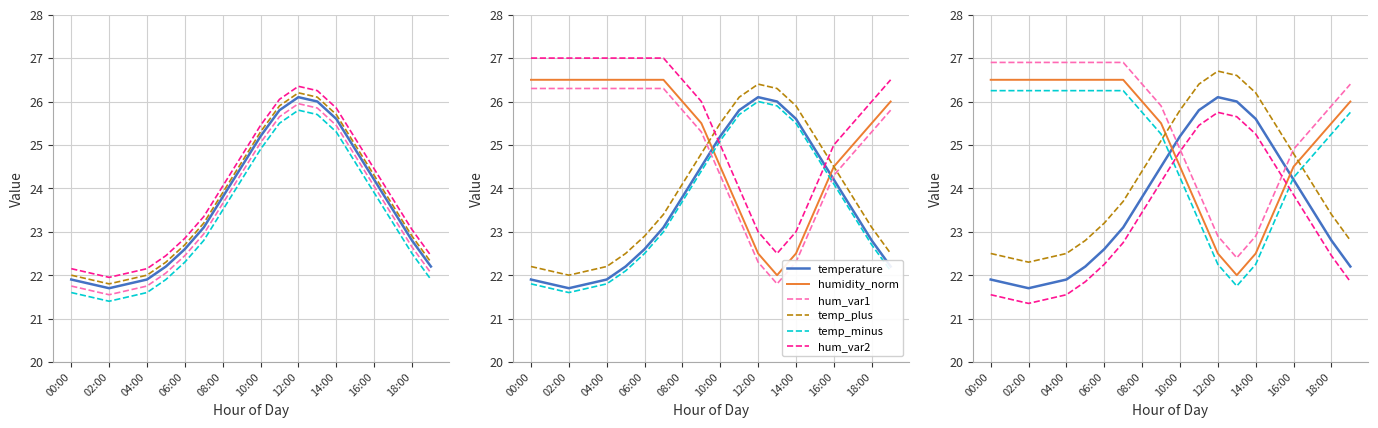

Between 04:00 and 08:00, which is larger?

08:00